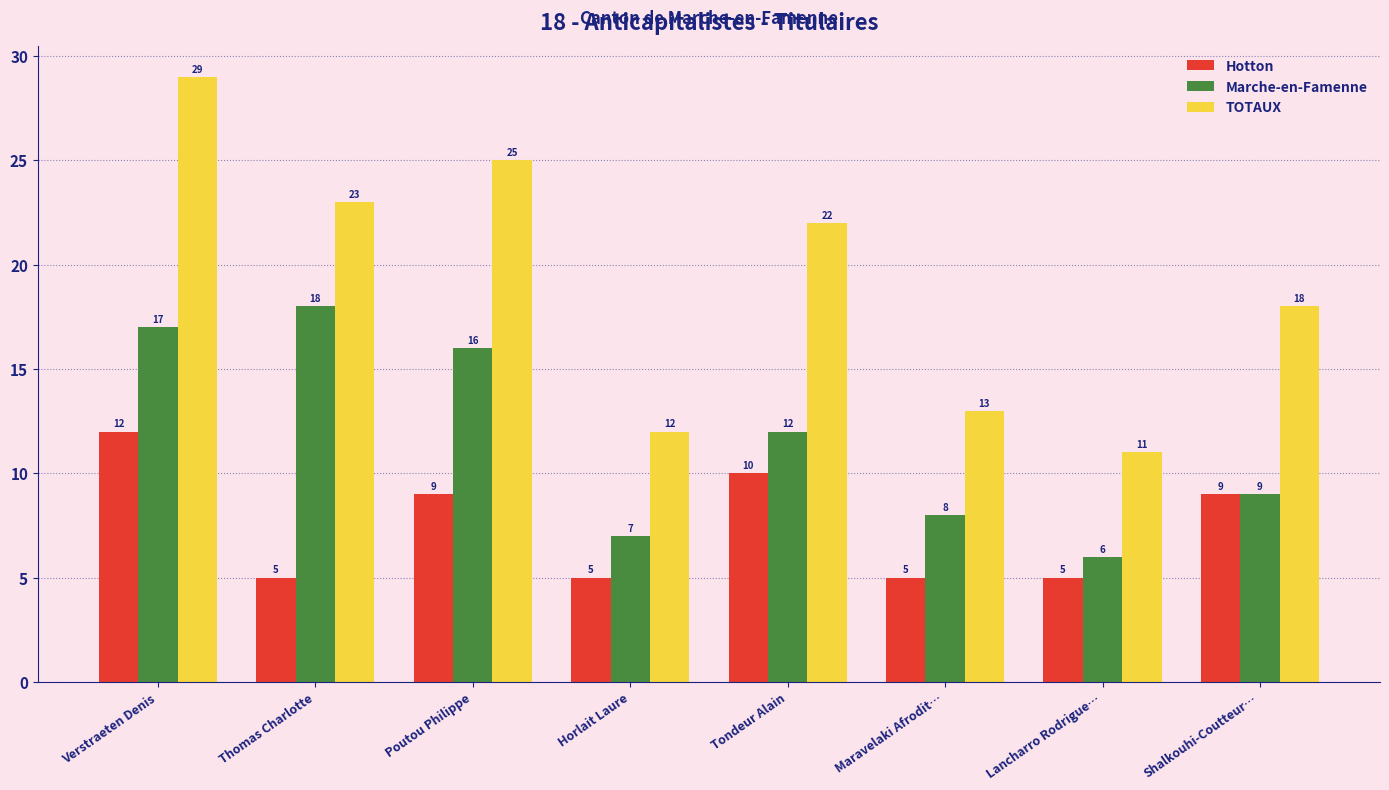

What is the sum of the Hotton values at Poutou Philippe and Tondeur Alain?

19